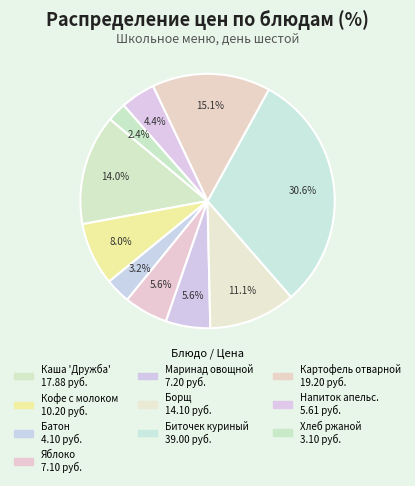

To the nearest percent, what is the difference between the largest and smallest slice percentages?

28%